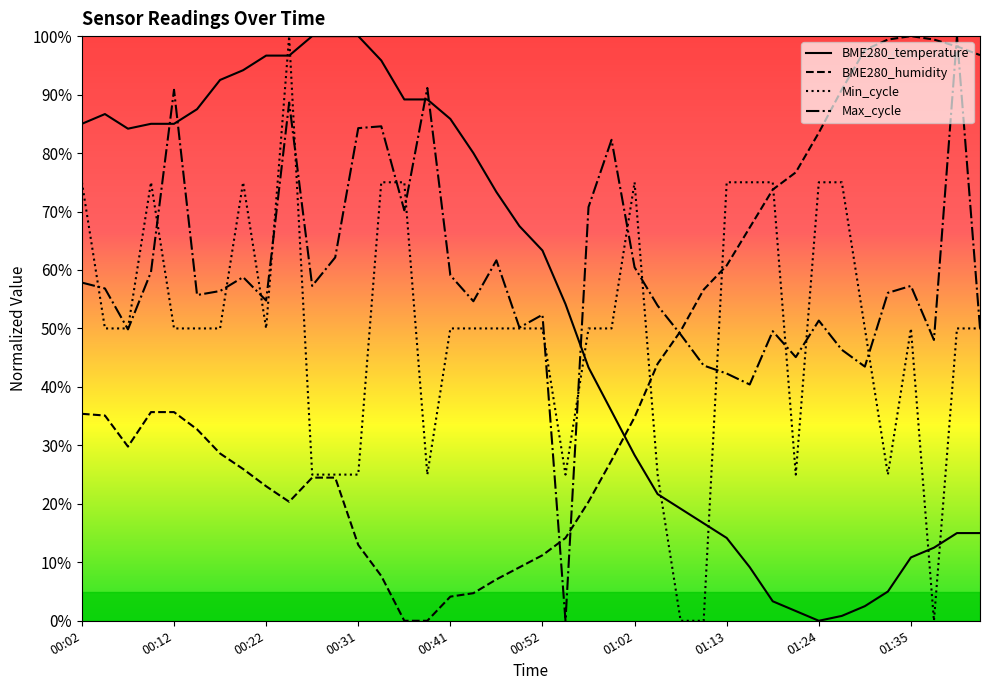

The value of Min_cycle at 01:35 is 50.0. True or false?

True